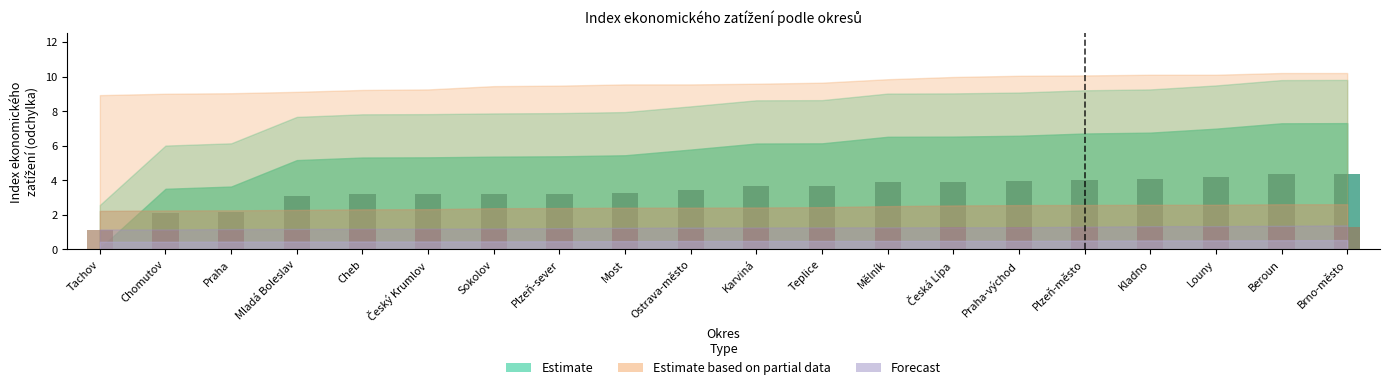

What is the label of the 12th bar from the left?

Teplice